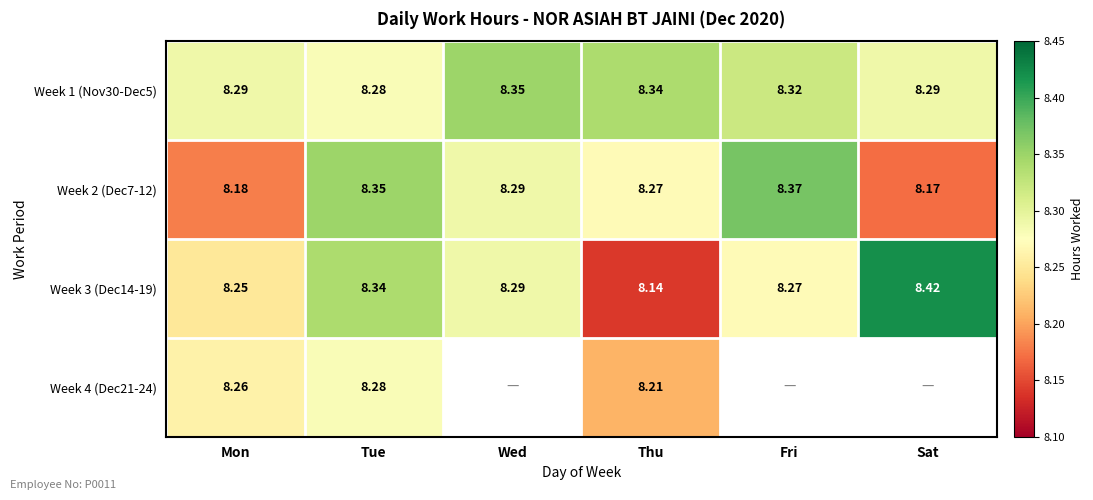

What is the smallest value displayed?

8.1